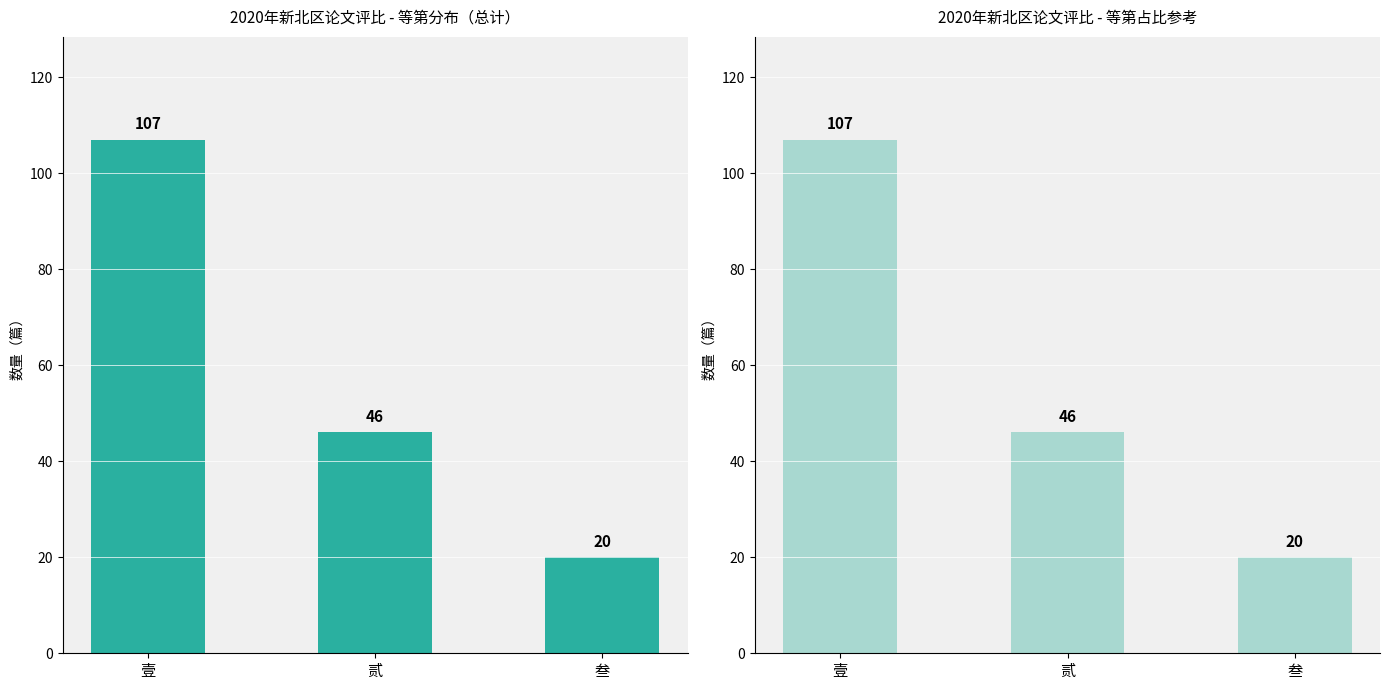

Between 壹 and 叁, which is larger?

壹